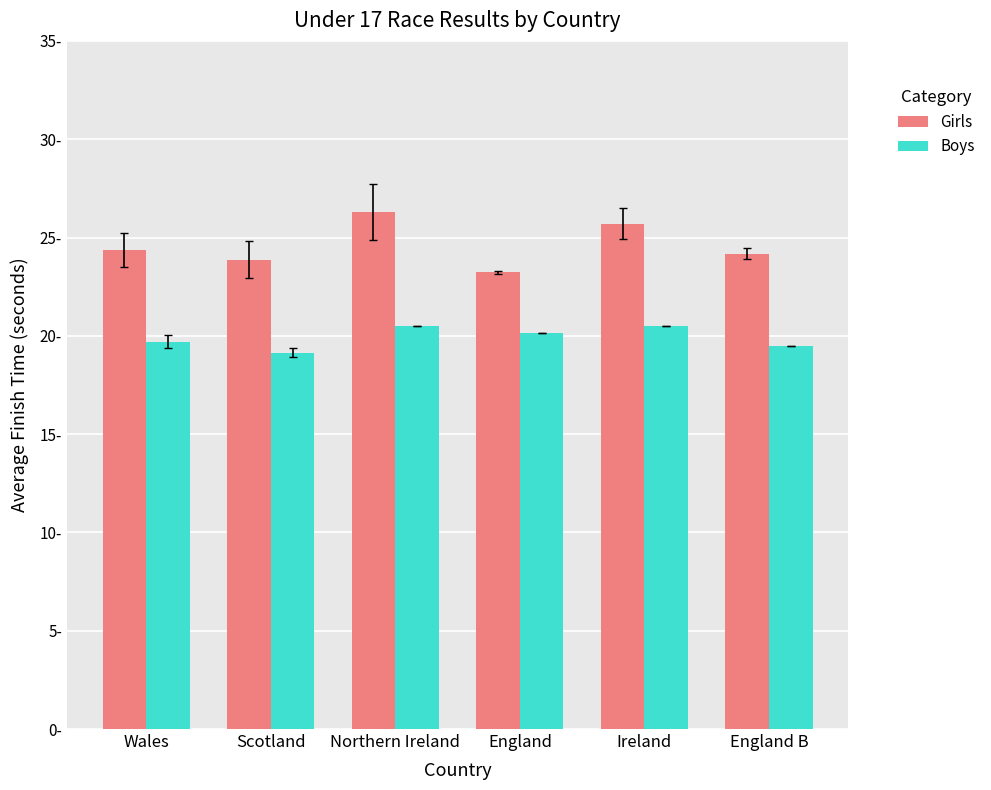

Which series has the largest range (max minus min)?

Girls